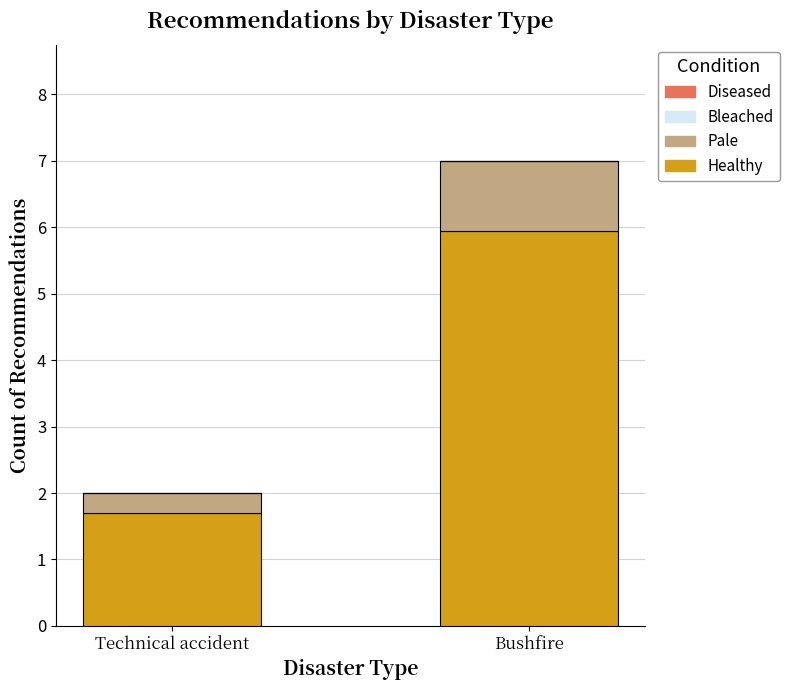

Reading left to right, what are the values for Healthy?

Technical accident=1.7	Bushfire=6.0